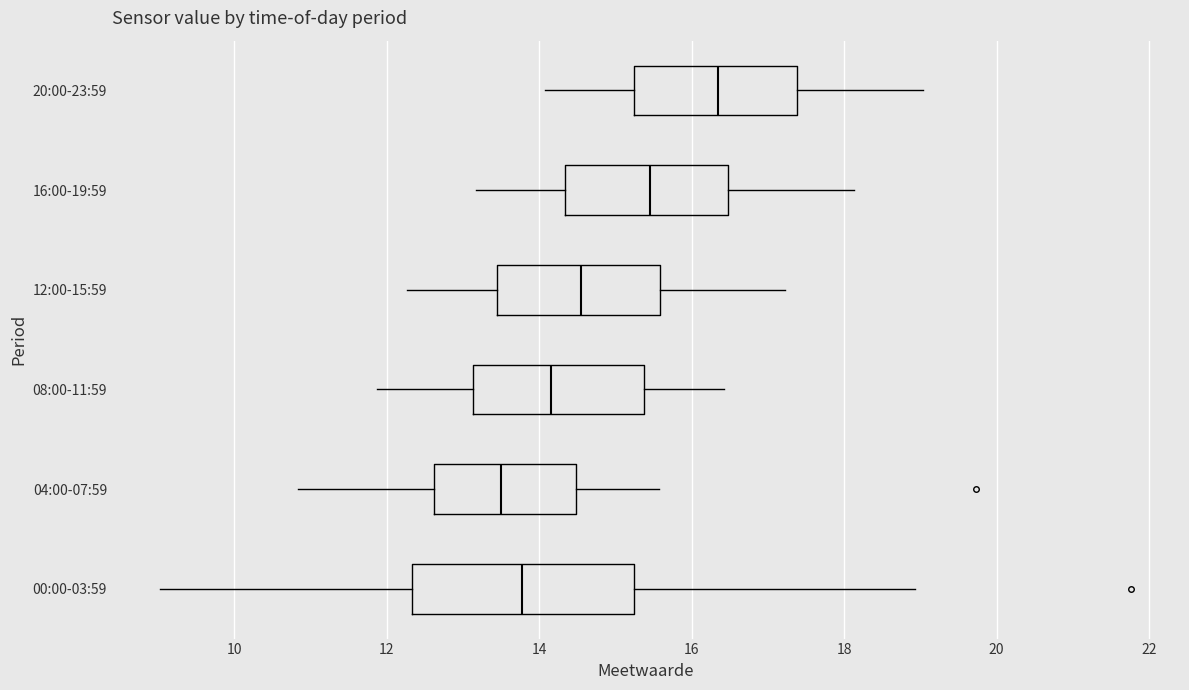

Reading bottom to top, read every box against the x-axis: the position of its median line, the range the box covers, and the ends of its whiskers. The values are not printed on the chart, so give them approximately, as read against the axis.

00:00-03:59: median 13.8, box 12.4 to 15.2, whiskers 9.0 to 19.0
04:00-07:59: median 13.6, box 12.6 to 14.4, whiskers 10.8 to 15.6
08:00-11:59: median 14.2, box 13.2 to 15.4, whiskers 11.8 to 16.4
12:00-15:59: median 14.6, box 13.4 to 15.6, whiskers 12.2 to 17.2
16:00-19:59: median 15.4, box 14.4 to 16.4, whiskers 13.2 to 18.2
20:00-23:59: median 16.4, box 15.2 to 17.4, whiskers 14.0 to 19.0